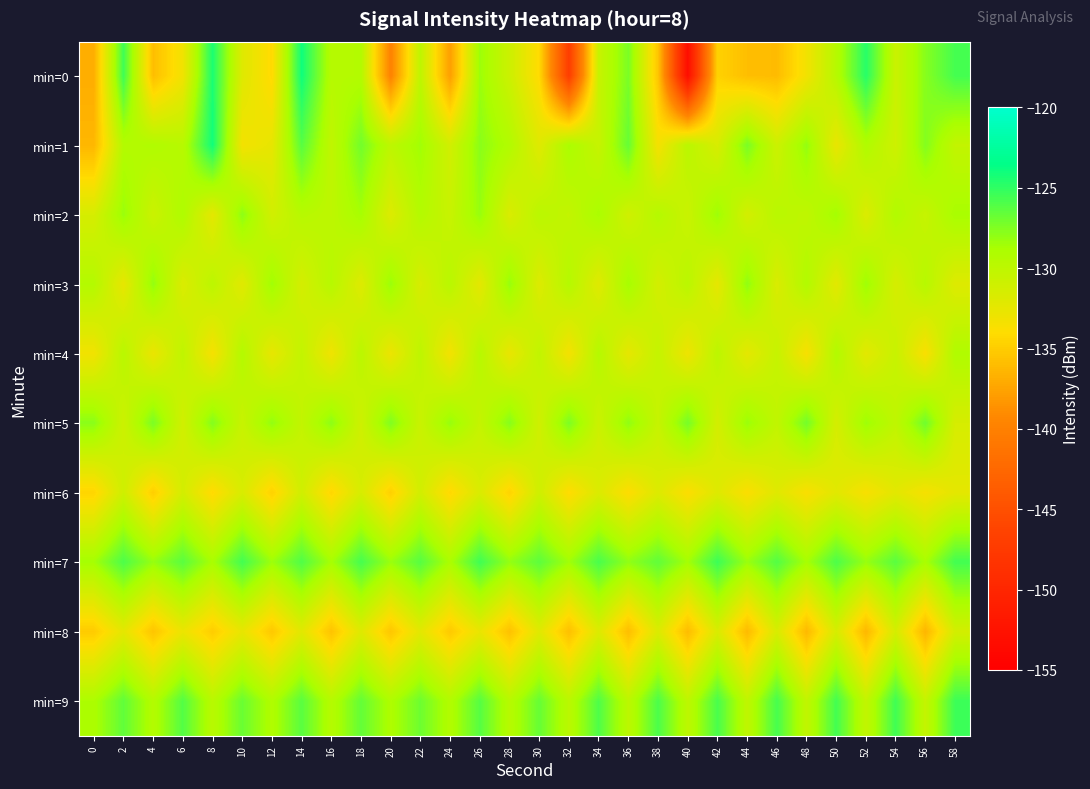

Which category has the lowest value across all series?

40